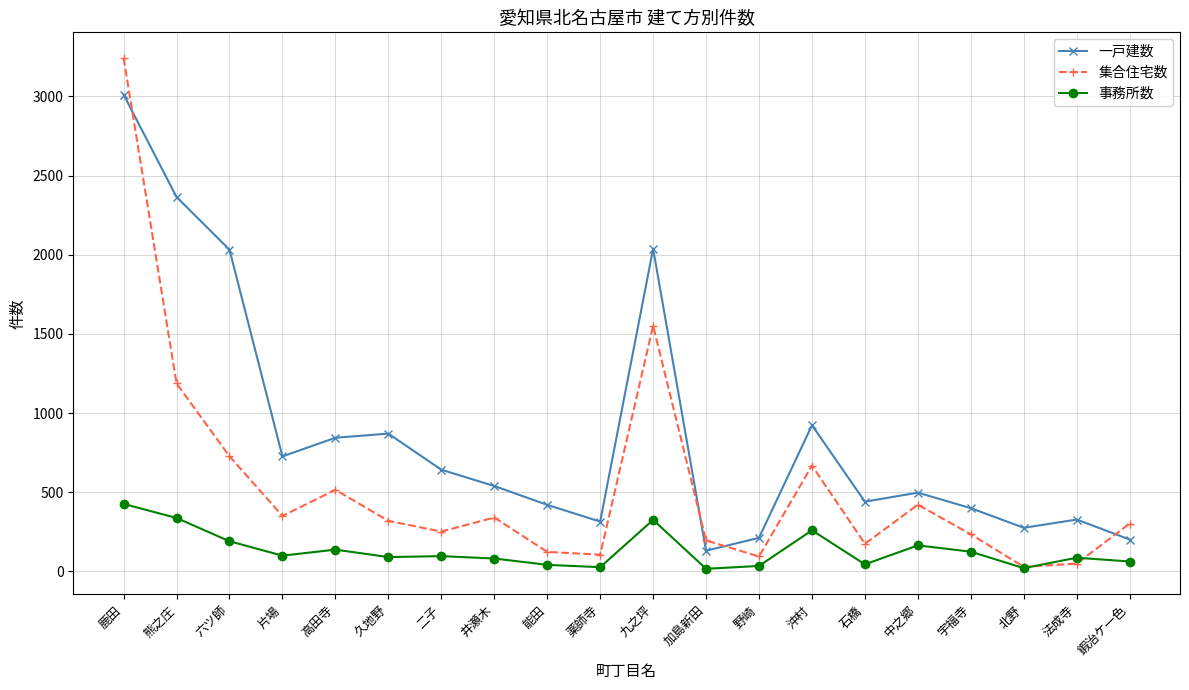

What is the average value of the 集合住宅数 series?

544